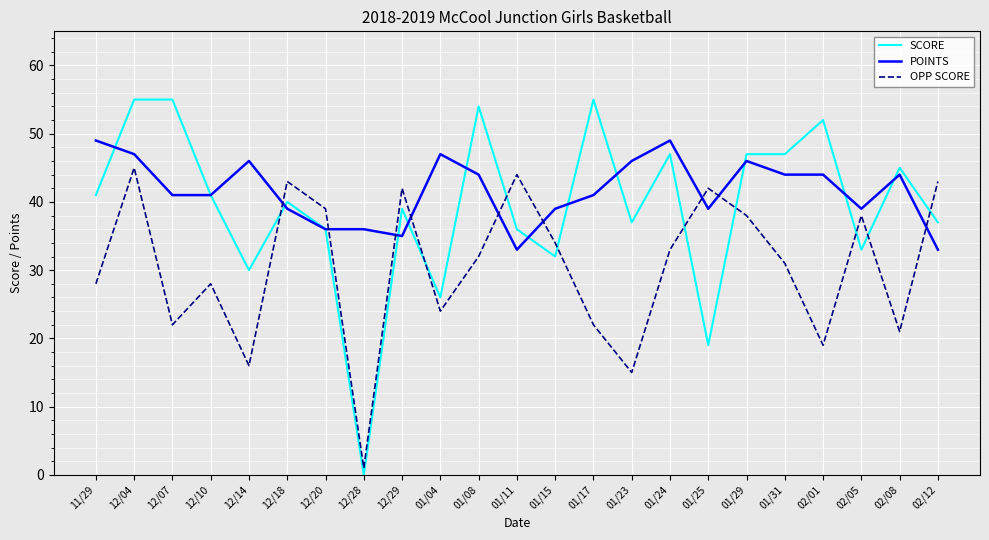

How many lines are shown in the chart?

3